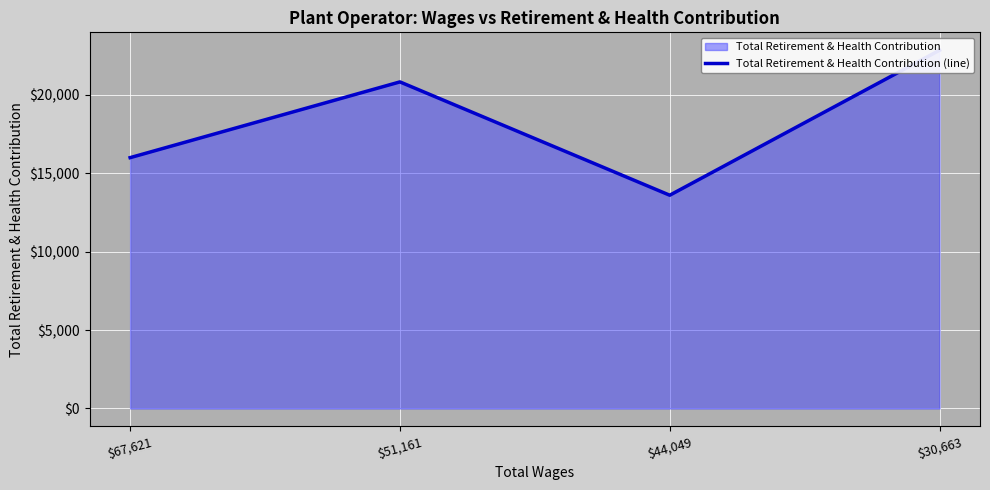

List the labels in order of value, smallest first.

$44,049, $67,621, $51,161, $30,663